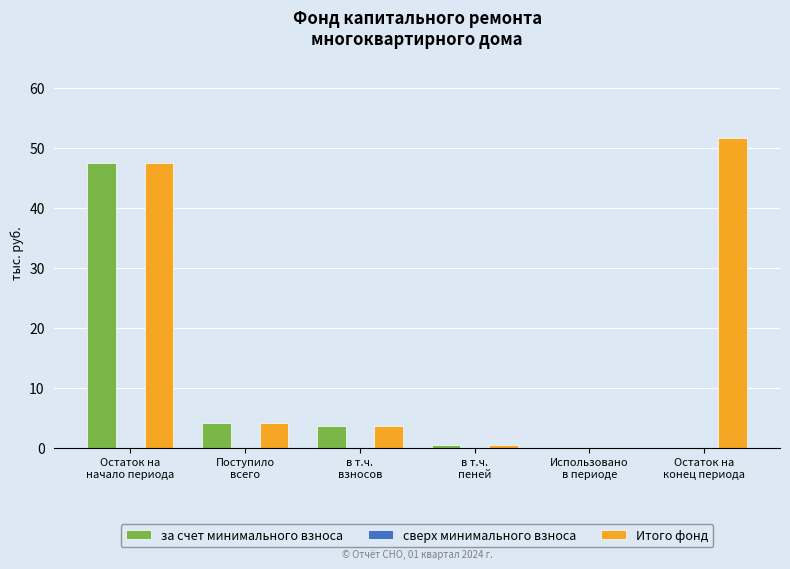

Is the value of Итого фонд at Использовано
в периоде greater than the value of за счет минимального взноса at в т.ч.
взносов?

No